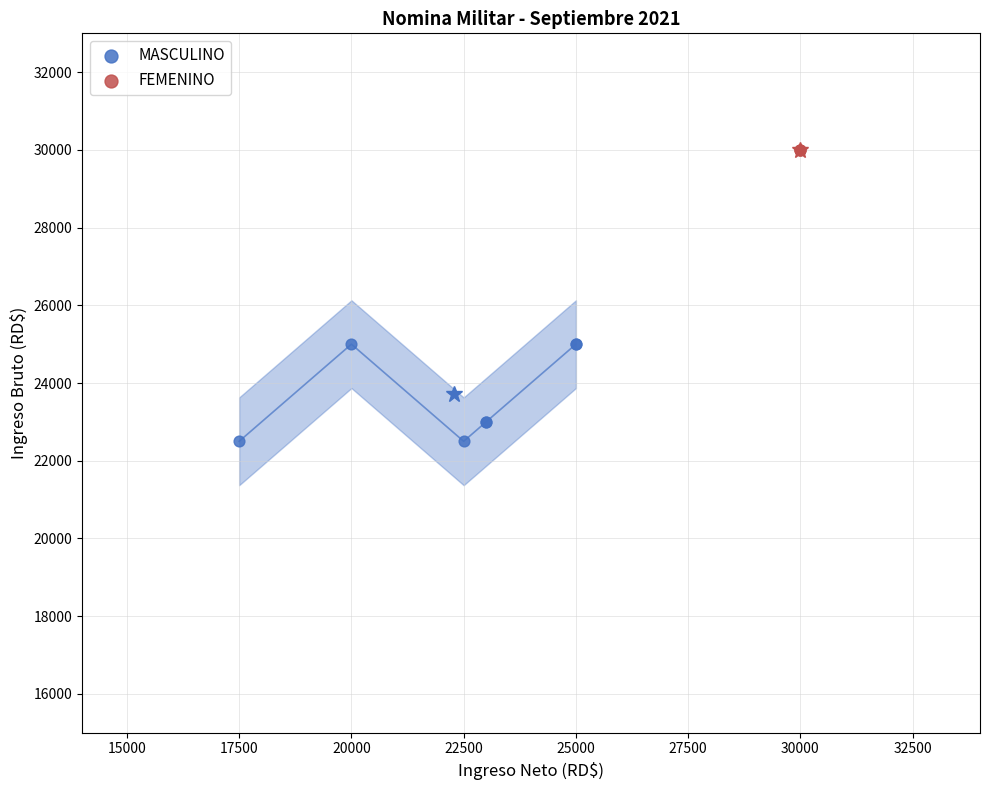

Which series contains the highest Y value?

FEMENINO